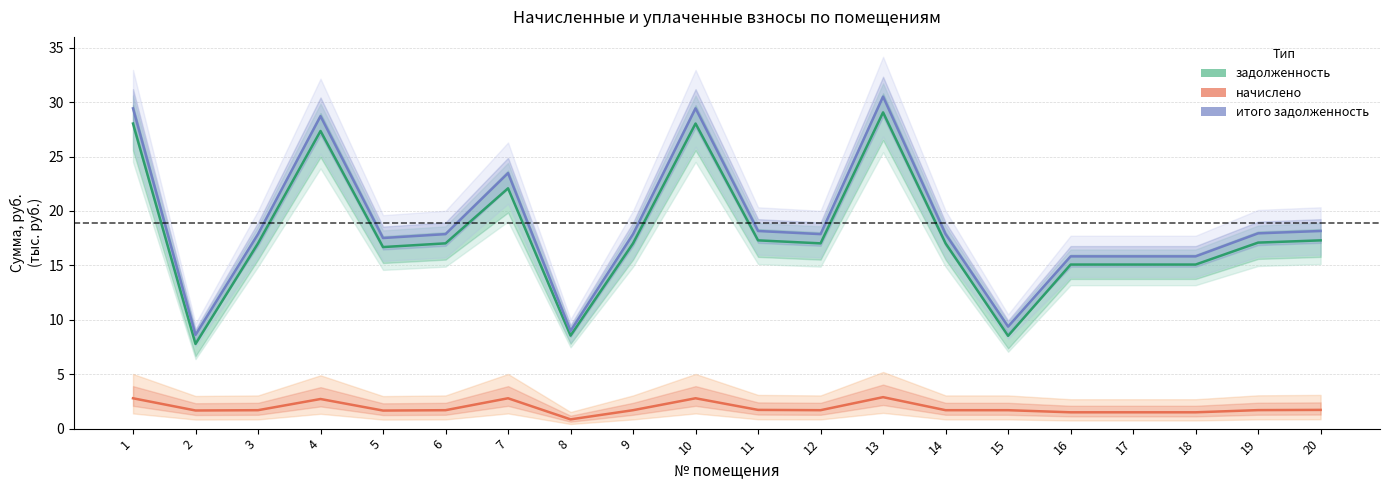

Is it true that задолженность (estimate) equals 27.3 at 4?

True